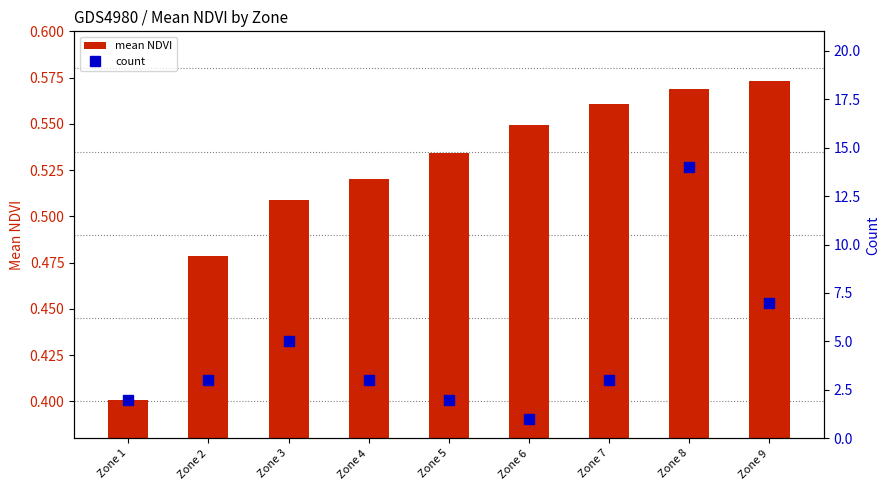

Where does the count series first go above 3?

Zone 3